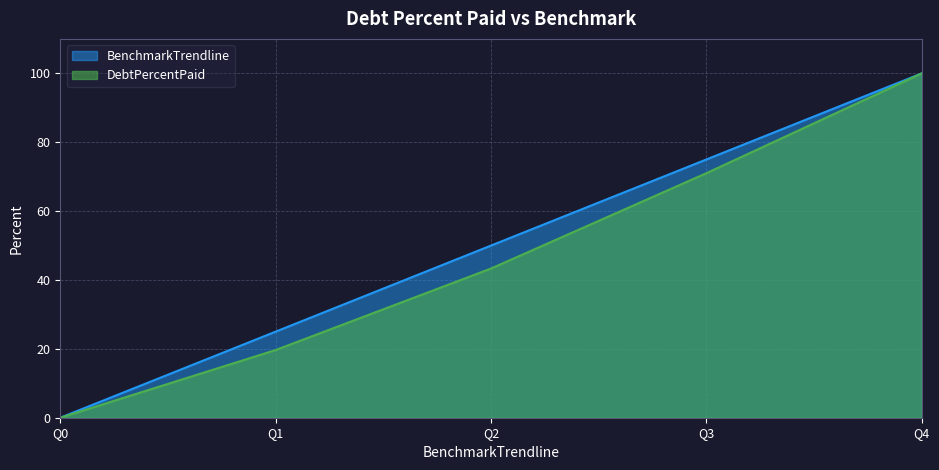

True or false: BenchmarkTrendline has a value of 27.9 at Q2.

False